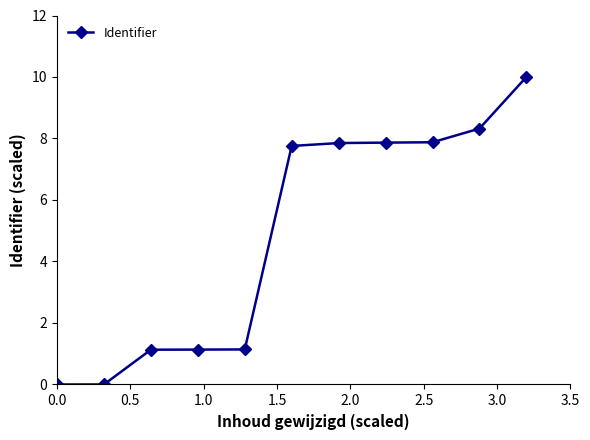

What is the value of the 5th point from the left?

1.1